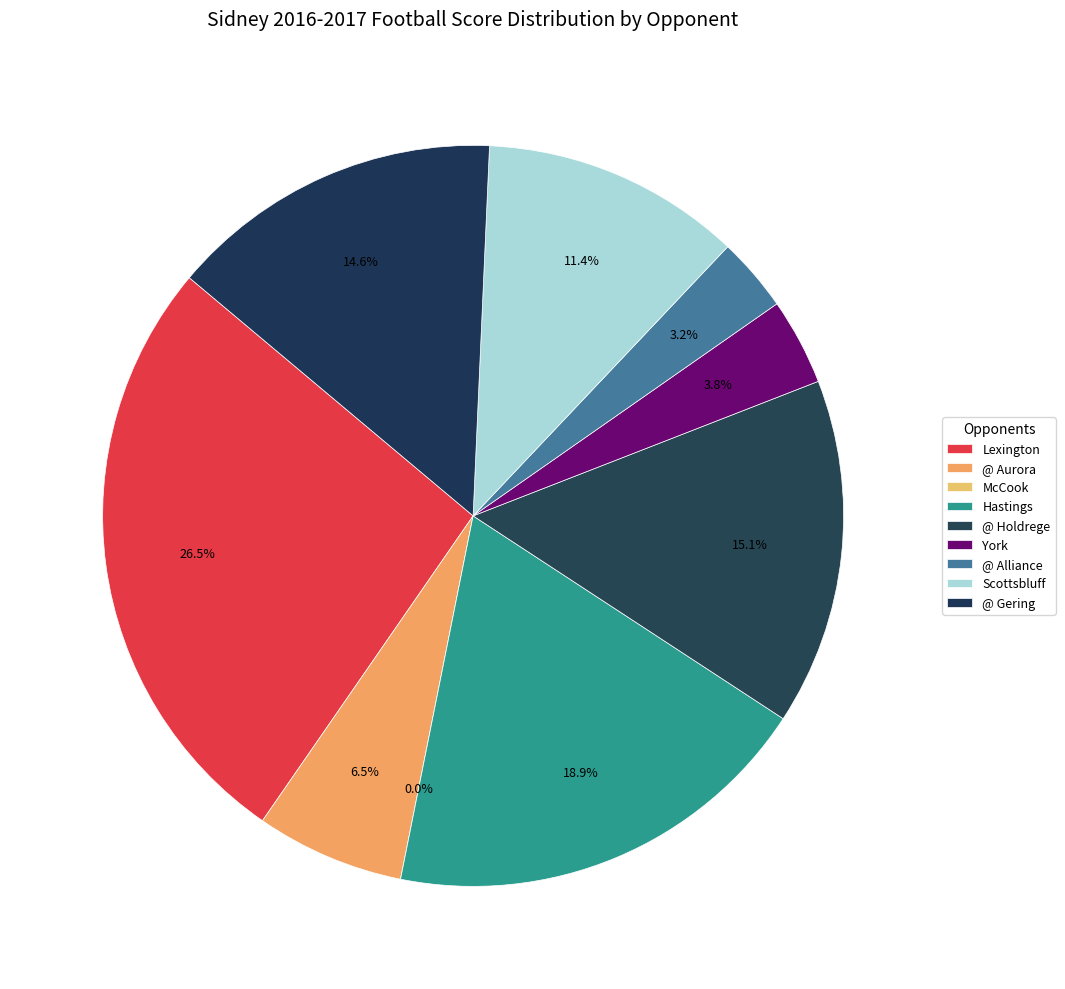

To the nearest percent, what percentage of the pie is @ Alliance?

3%